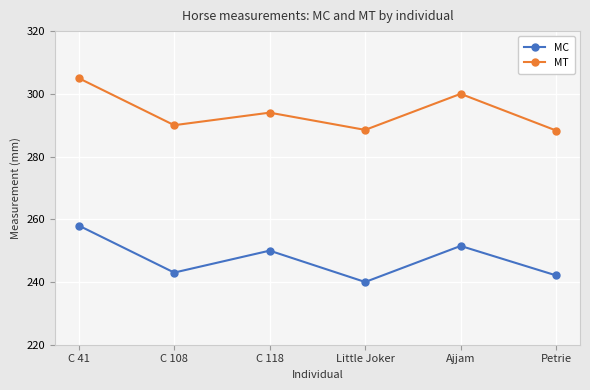

What is the value of the MC point at the 1st from the left?

258.0